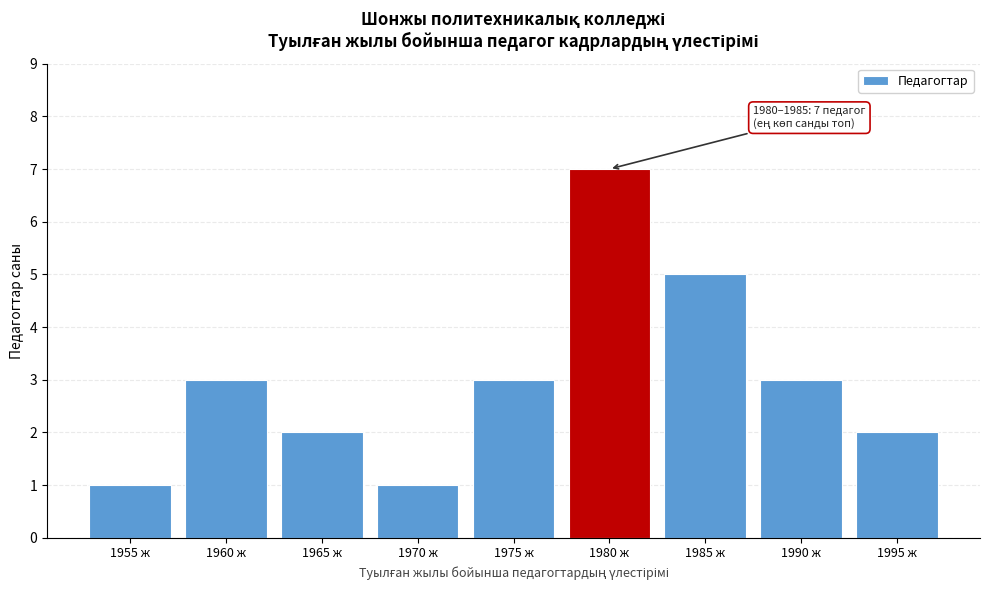

Reading right to left, extract all data points from this chart.

1995 ж=2	1990 ж=3	1985 ж=5	1980 ж=7	1975 ж=3	1970 ж=1	1965 ж=2	1960 ж=3	1955 ж=1